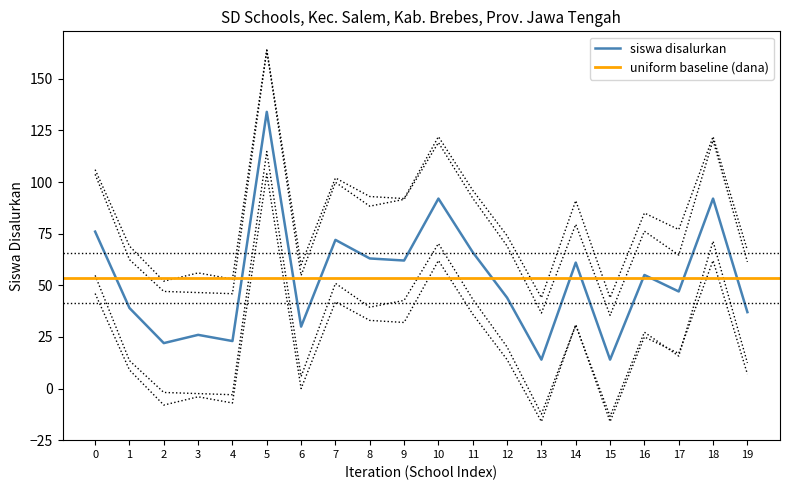

True or false: siswa disalurkan has a value of 56 at 19.

False